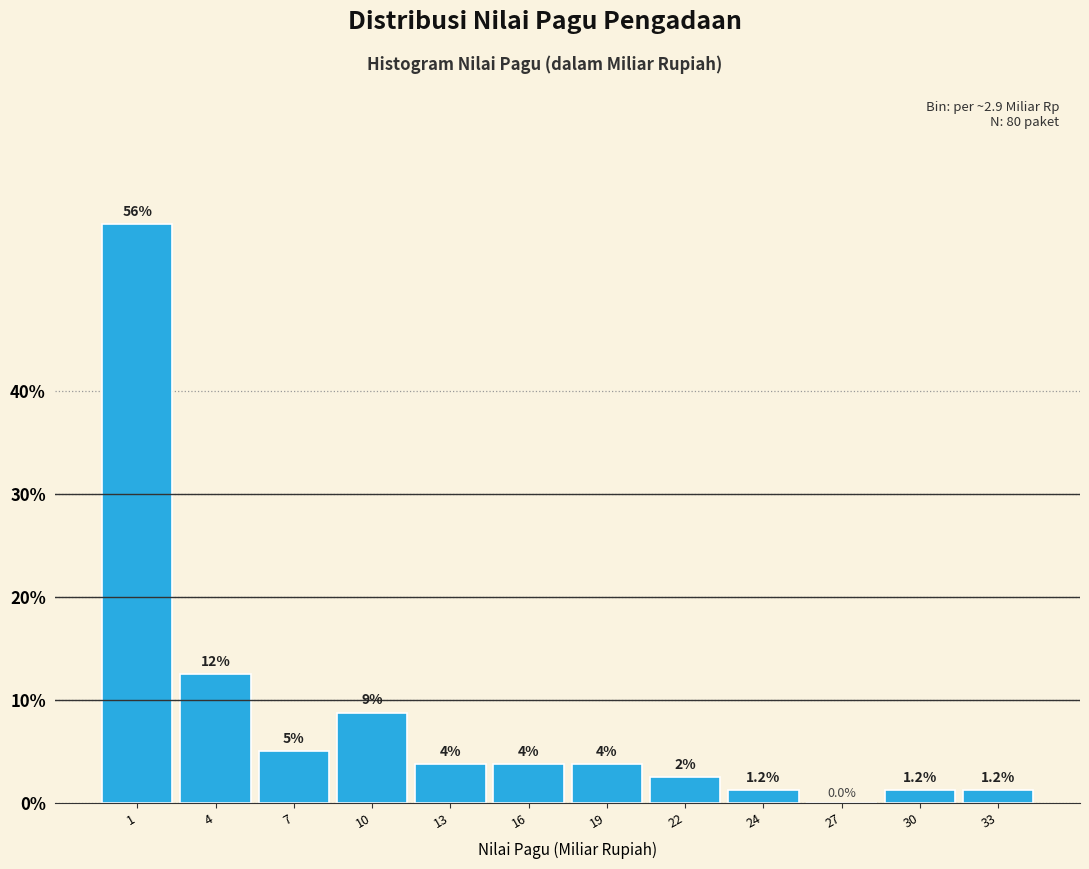

At which label is the value closest to 28?

4